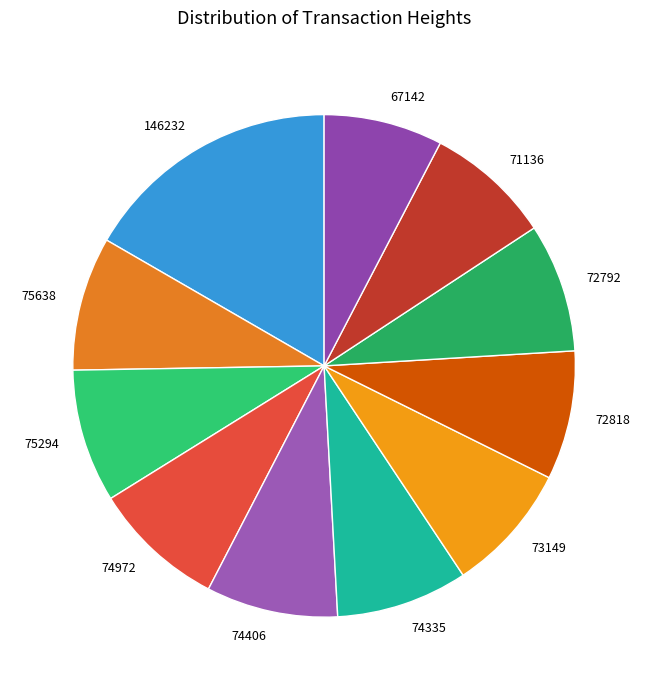

Which category has the biggest portion of the pie?

146232